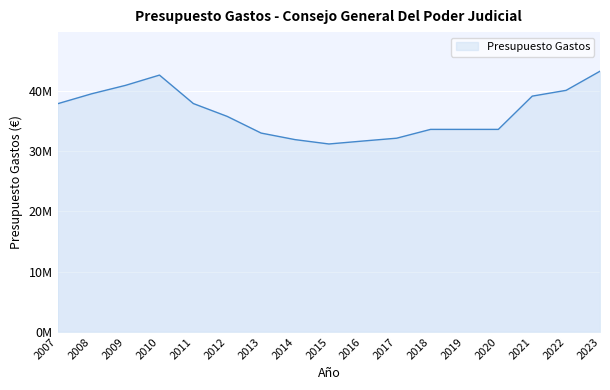

What is the change in value from 2008 to 2014?

-7606590